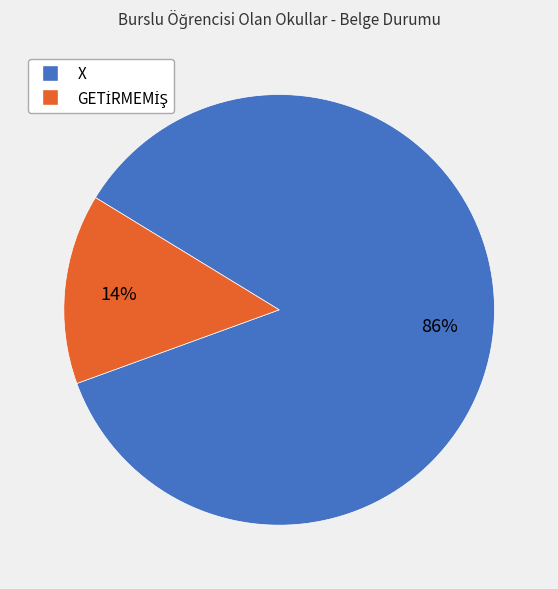

The X slice represents 95% of the pie. True or false?

False